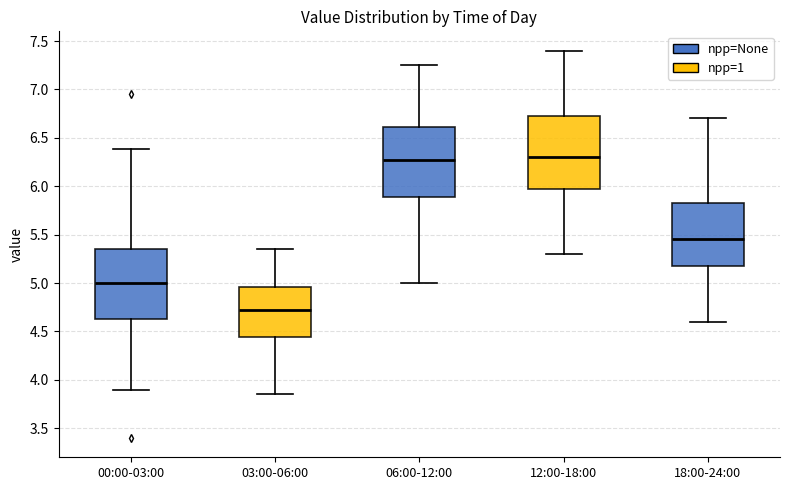

Which box has the lowest median line?

03:00-06:00